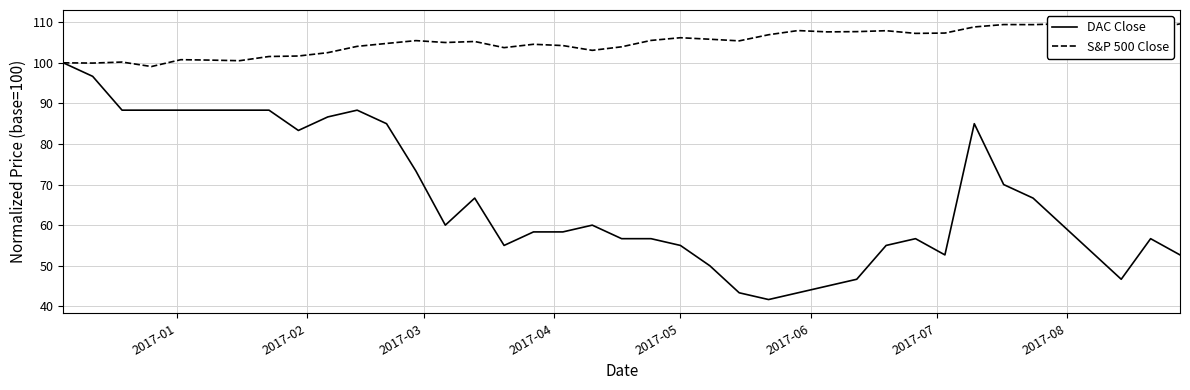

What is the maximum value for DAC Close?

100.0